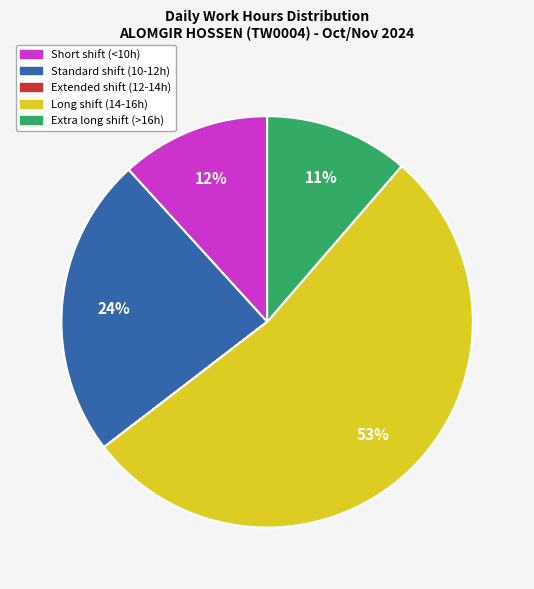

Does any single category account for the majority?

Yes